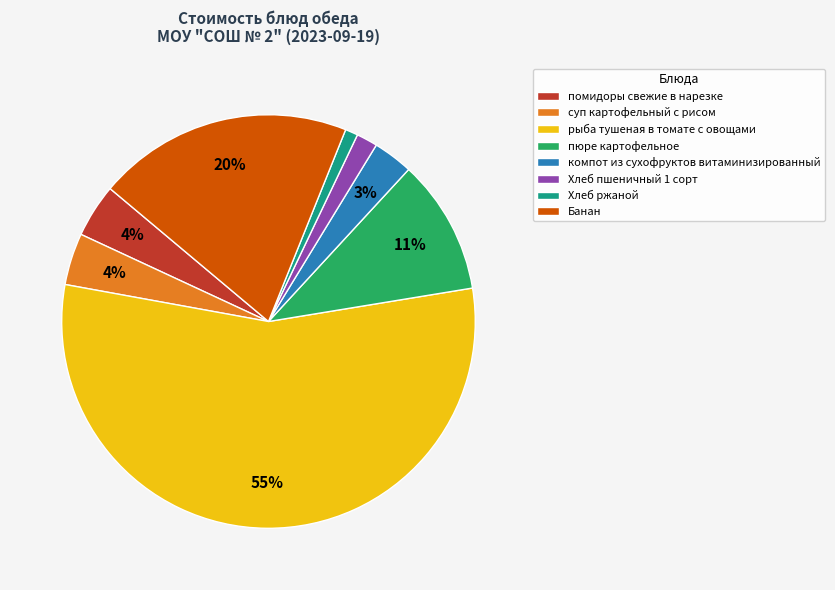

To the nearest percent, what is the combined percentage of Банан and Хлеб ржаной?

21%